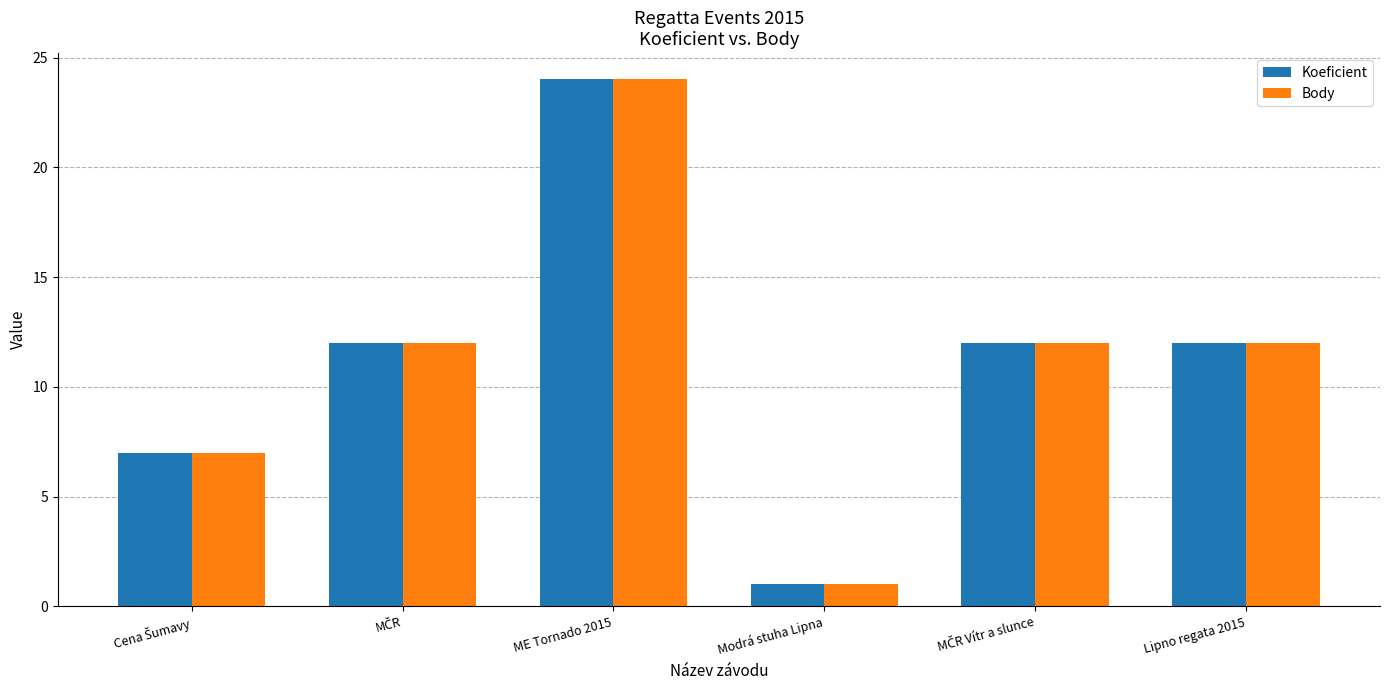

What is the maximum value shown in the chart?

24